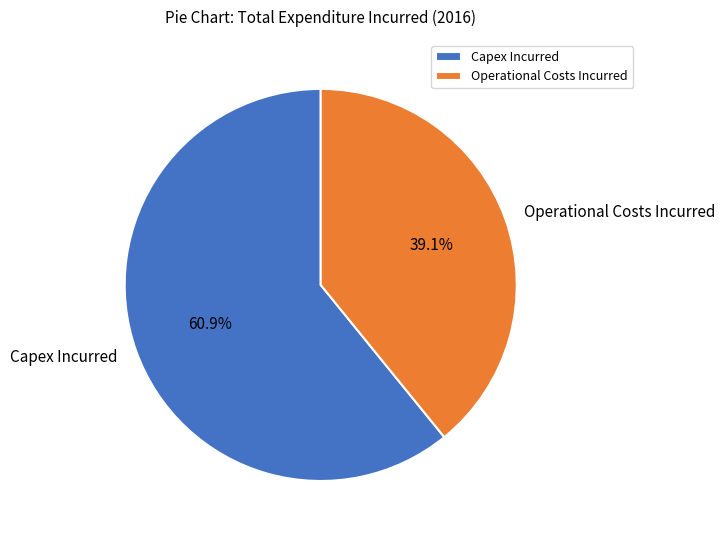

To the nearest percent, what is the difference between the Operational Costs Incurred and Capex Incurred slice percentages?

22%